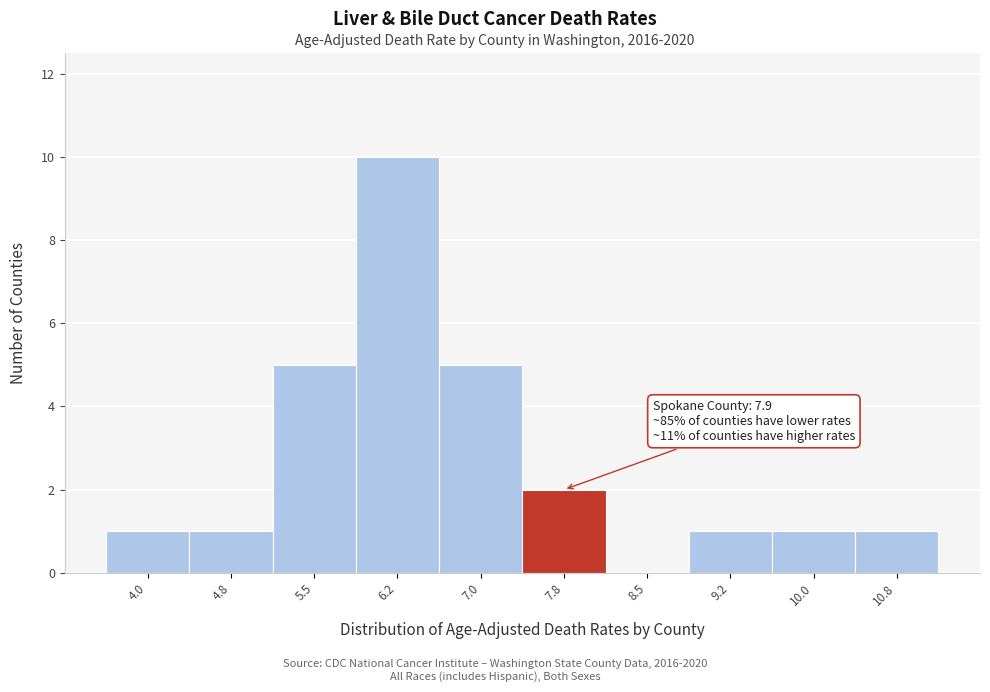

Reading left to right, what are all the values shown in this chart?

4.0=1	4.8=1	5.5=5	6.2=10	7.0=5	7.8=2	8.5=0	9.2=1	10.0=1	10.8=1